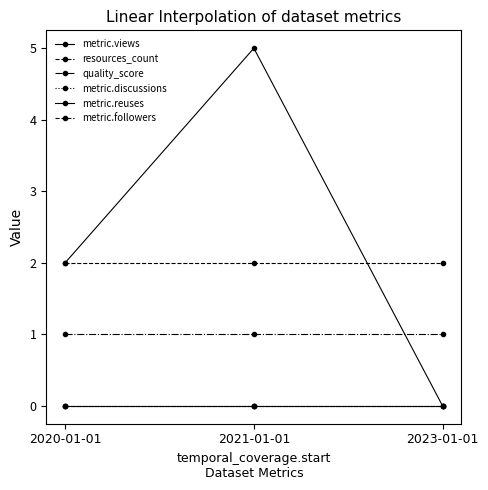

Does the chart have visible grid lines?

No